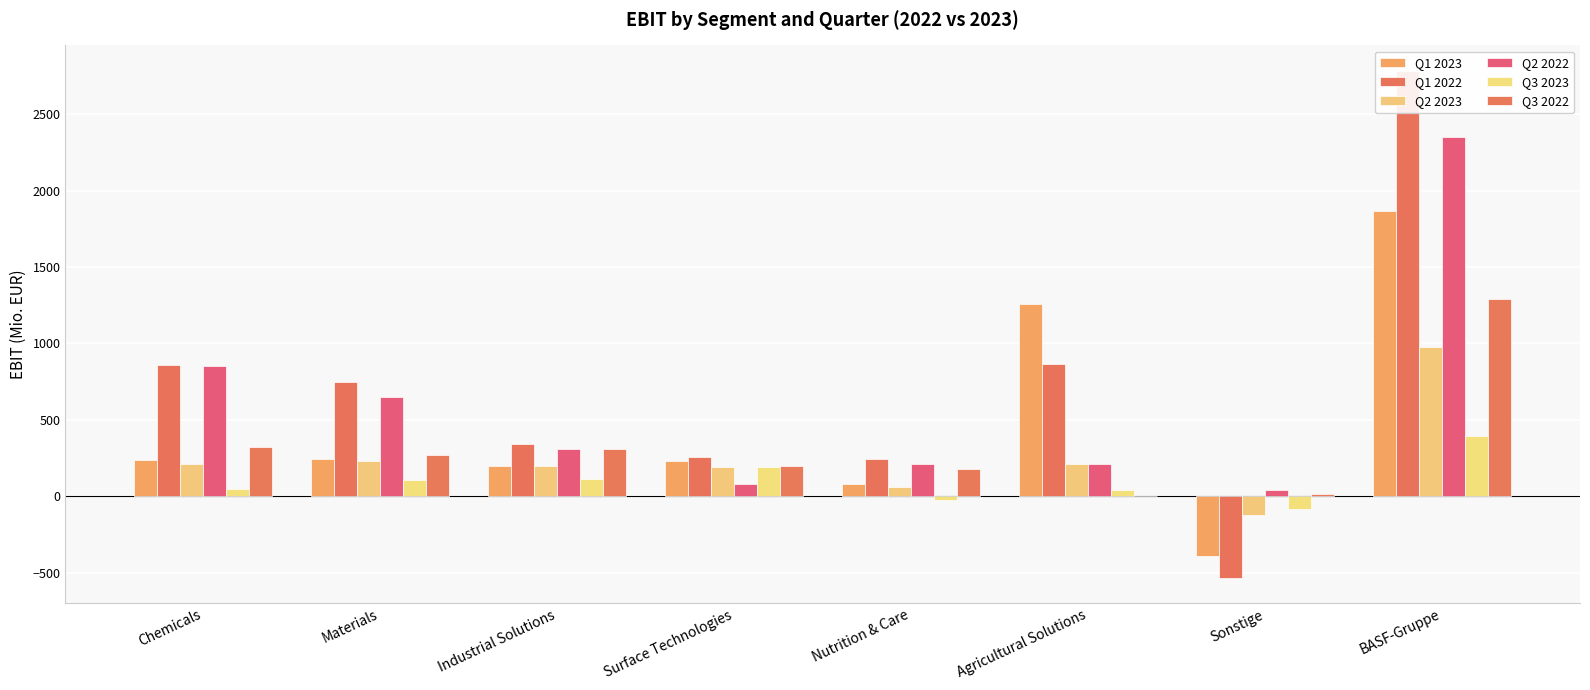

List the labels in order of Q1 2023 value, largest first.

BASF-Gruppe, Agricultural Solutions, Materials, Chemicals, Surface Technologies, Industrial Solutions, Nutrition & Care, Sonstige